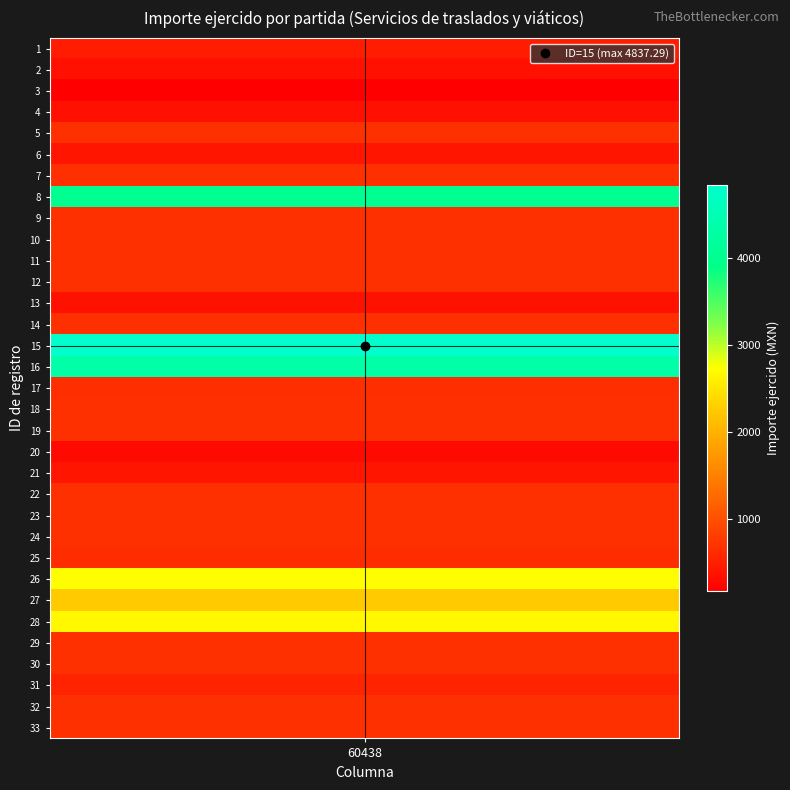

How many data points are less than 663?

11